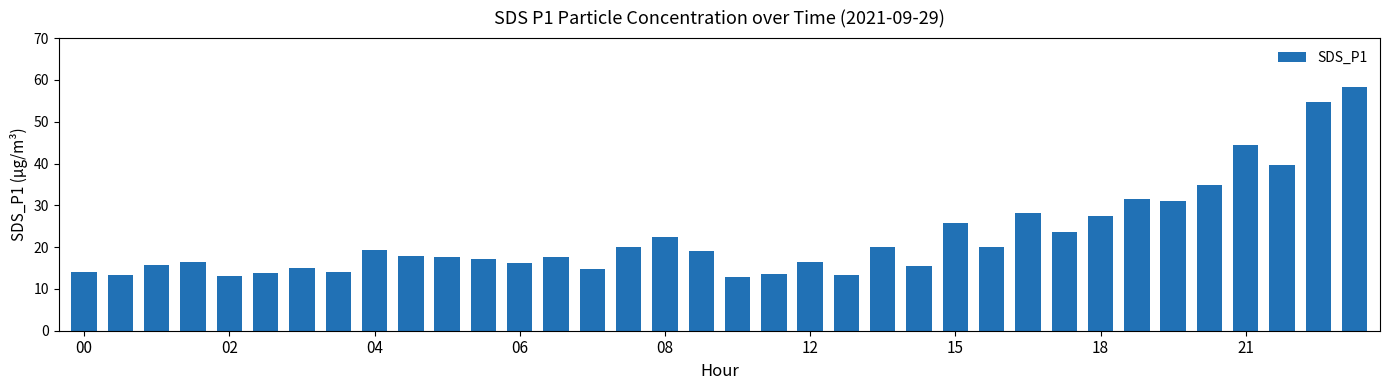

Count the number of data series in this chart.

1